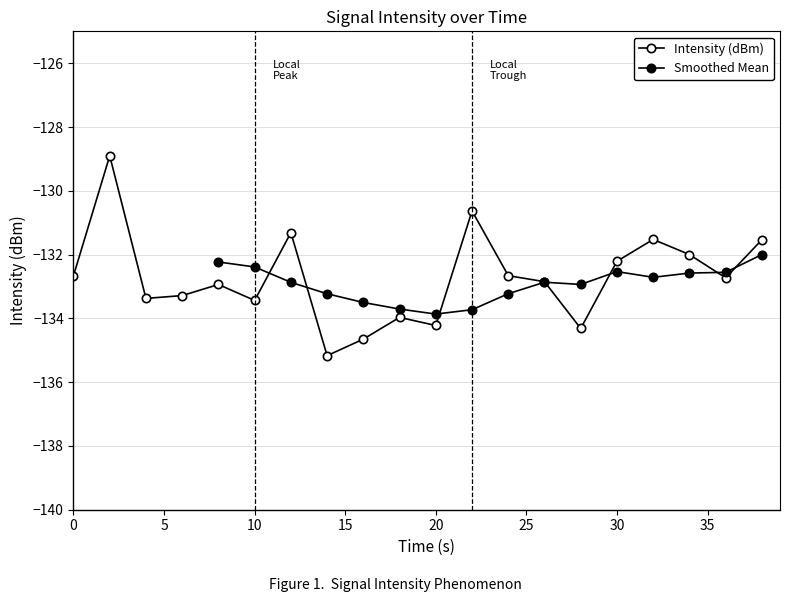

What is the value of the 8th point from the left?

-135.2